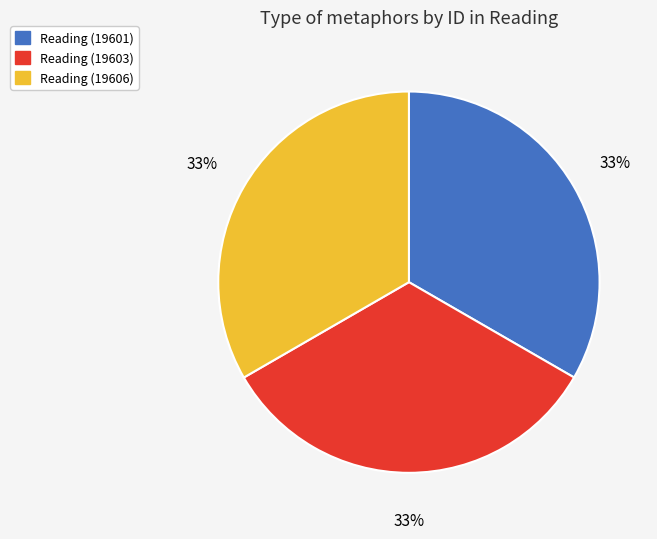

To the nearest percent, what portion does Reading (19601) represent?

33%